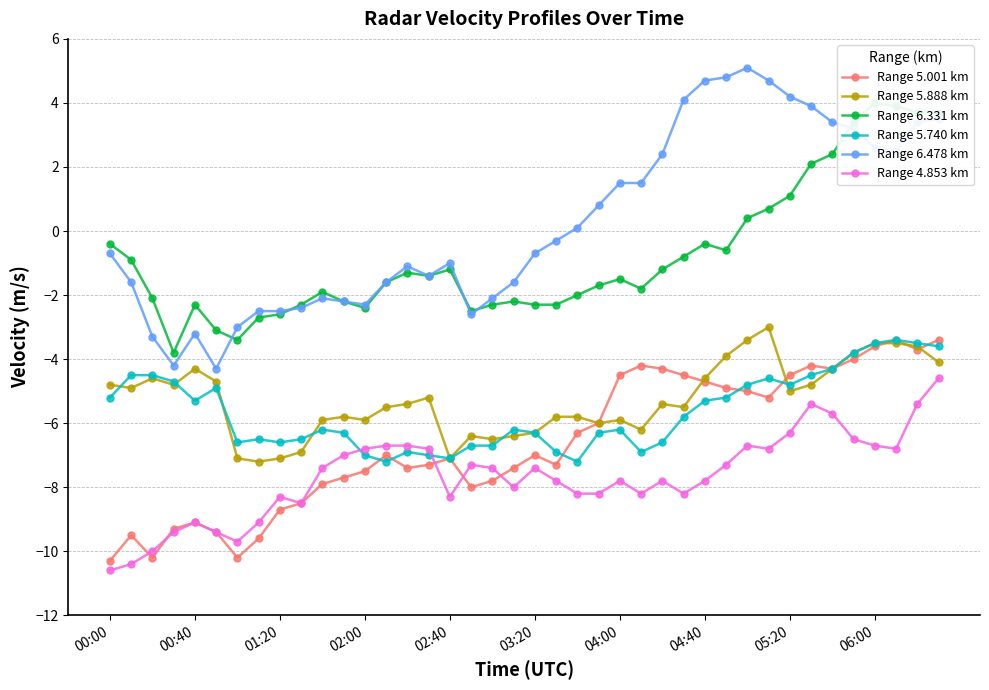

Which series has the widest spread of values?

Range 6.478 km